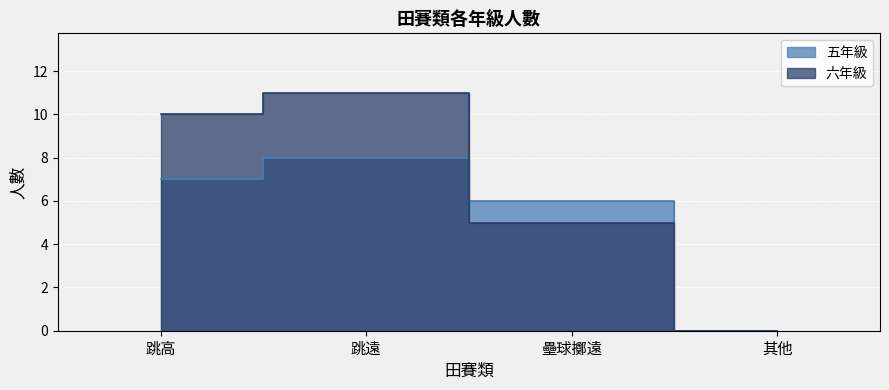

True or false: 五年級 has a value of 7 at 跳高.

True